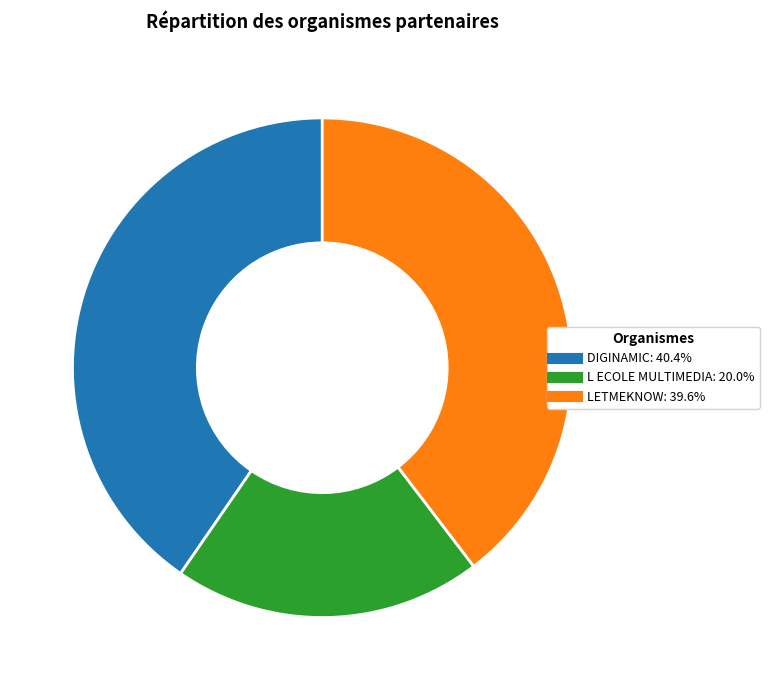

Does LETMEKNOW represent more than half of the total?

No